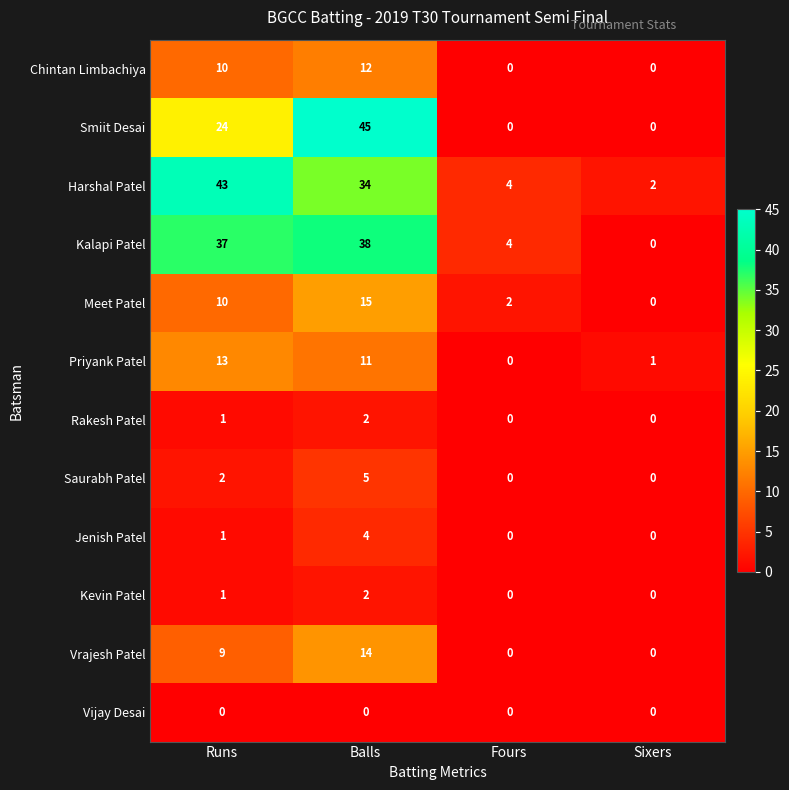

Which series has the widest spread of values?

Smiit Desai